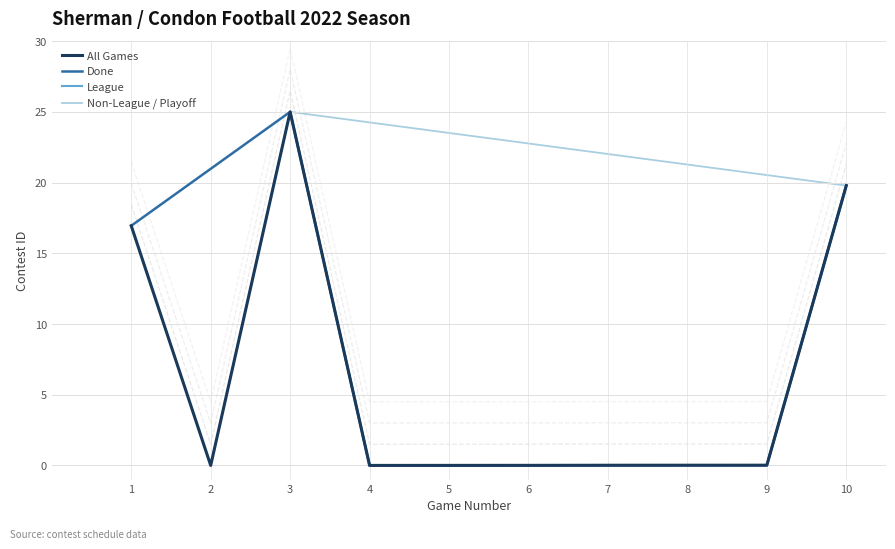

At which label does All Games reach its peak?

3